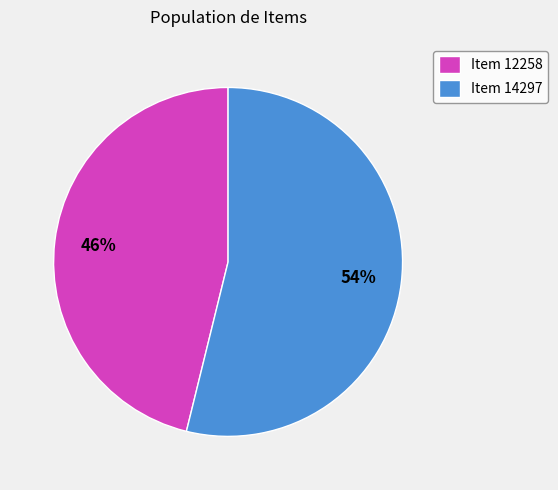

Is it true that Item 12258 is 53% of the pie?

False